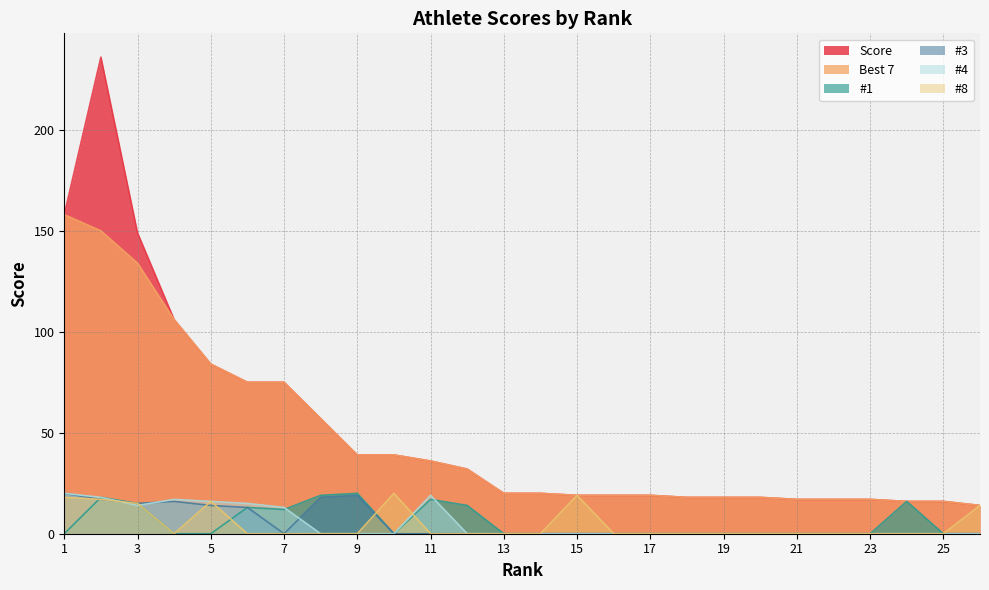

What are all the series names shown in the legend?

Score, Best 7, #1, #3, #4, #8